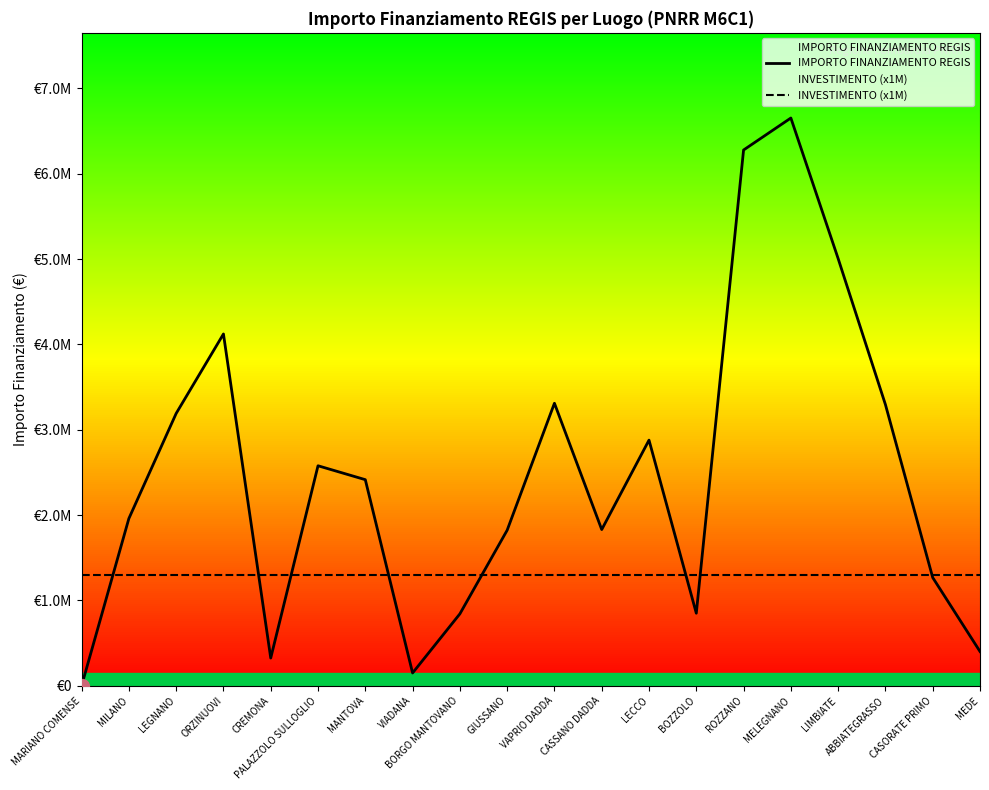

At which category is the sum across all series the highest?

MELEGNANO